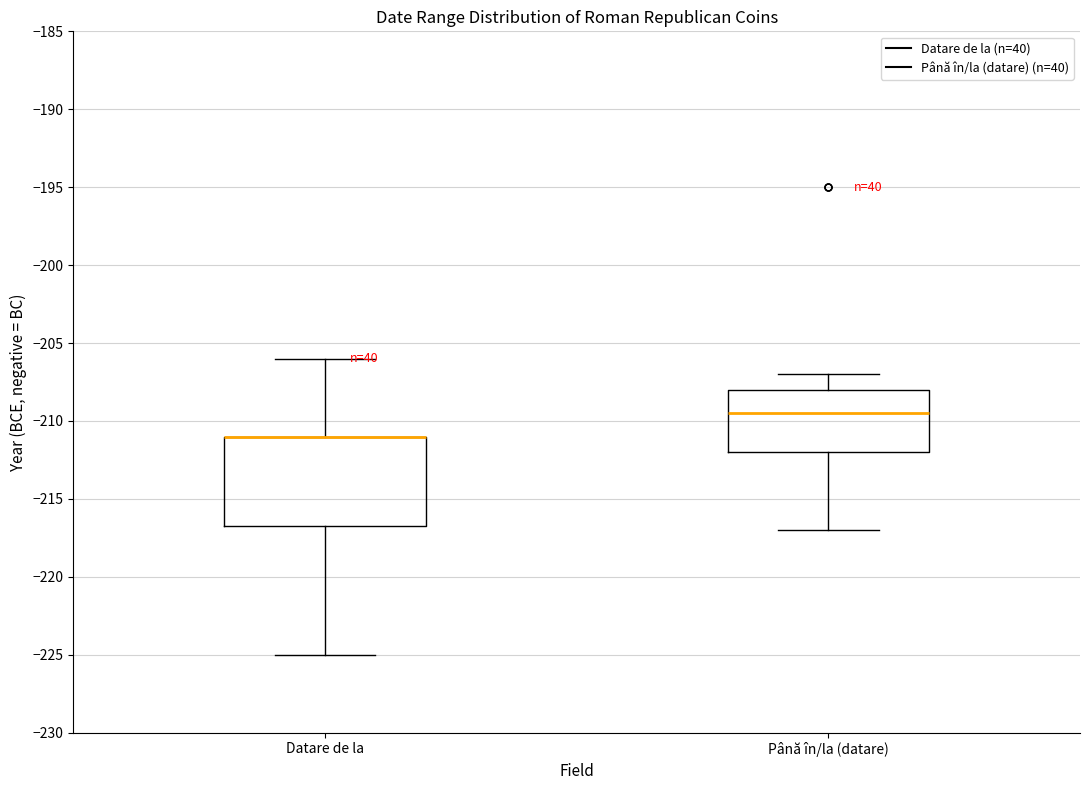

Reading left to right, read every box against the y-axis: the position of its median line, the range the box covers, and the ends of its whiskers. The values are not printed on the chart, so give them approximately, as read against the axis.

Datare de la: median -211.0 (drawn on the box's upper edge), box -216.5 to -211.0, whiskers -225.0 to -206.0
Până în/la (datare): median -209.5, box -212.0 to -208.0, whiskers -217.0 to -207.0